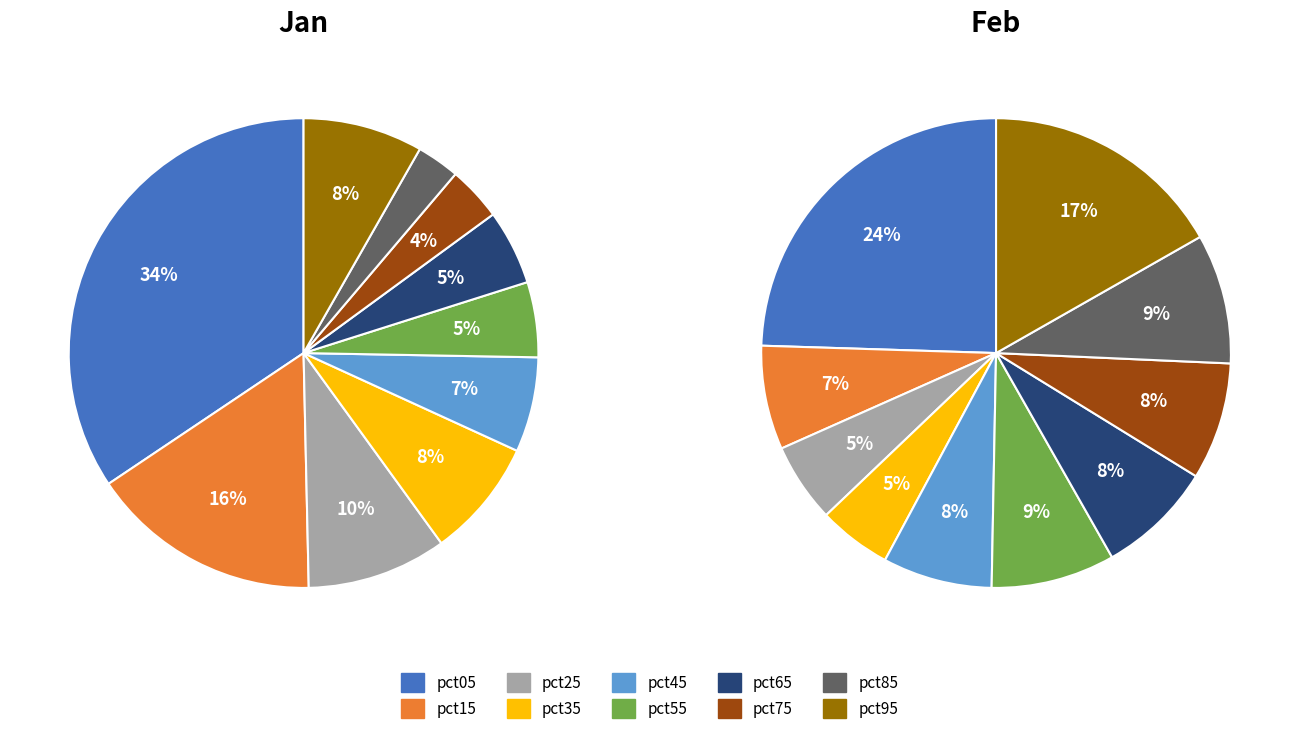

The 4 slice represents 14% of the pie. True or false?

False